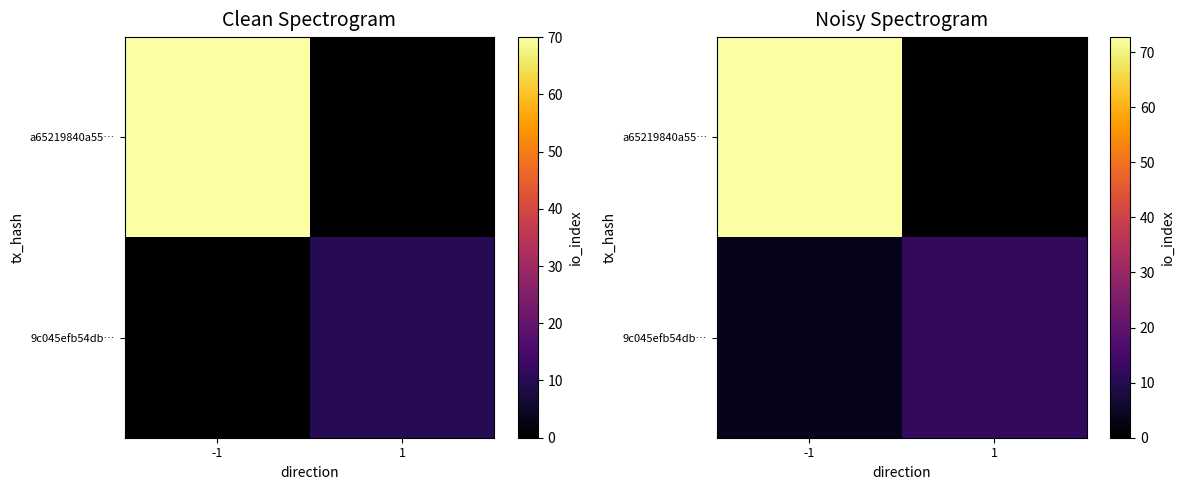

At which label does 9c045efb54db… reach its peak?

1